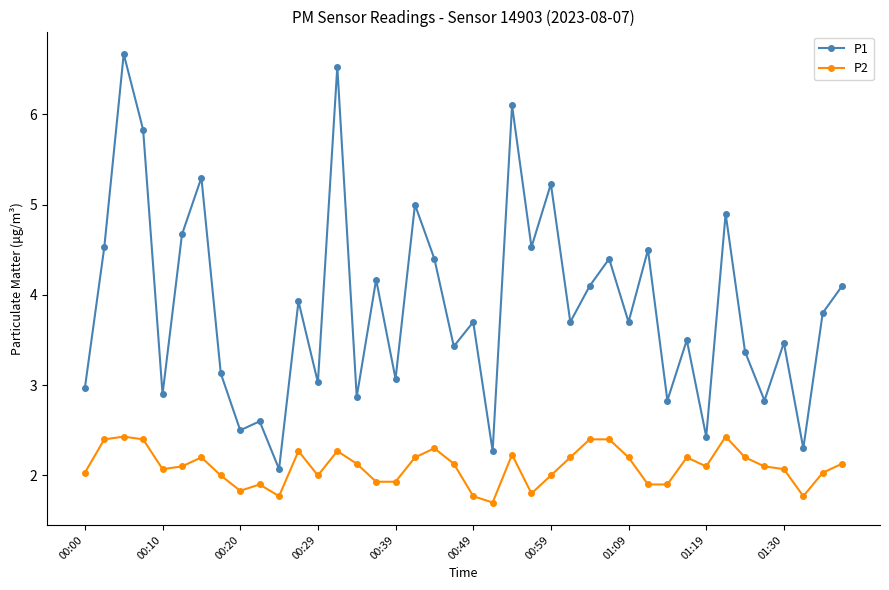

Rank the series by their average value, from highest to lowest.

P1, P2